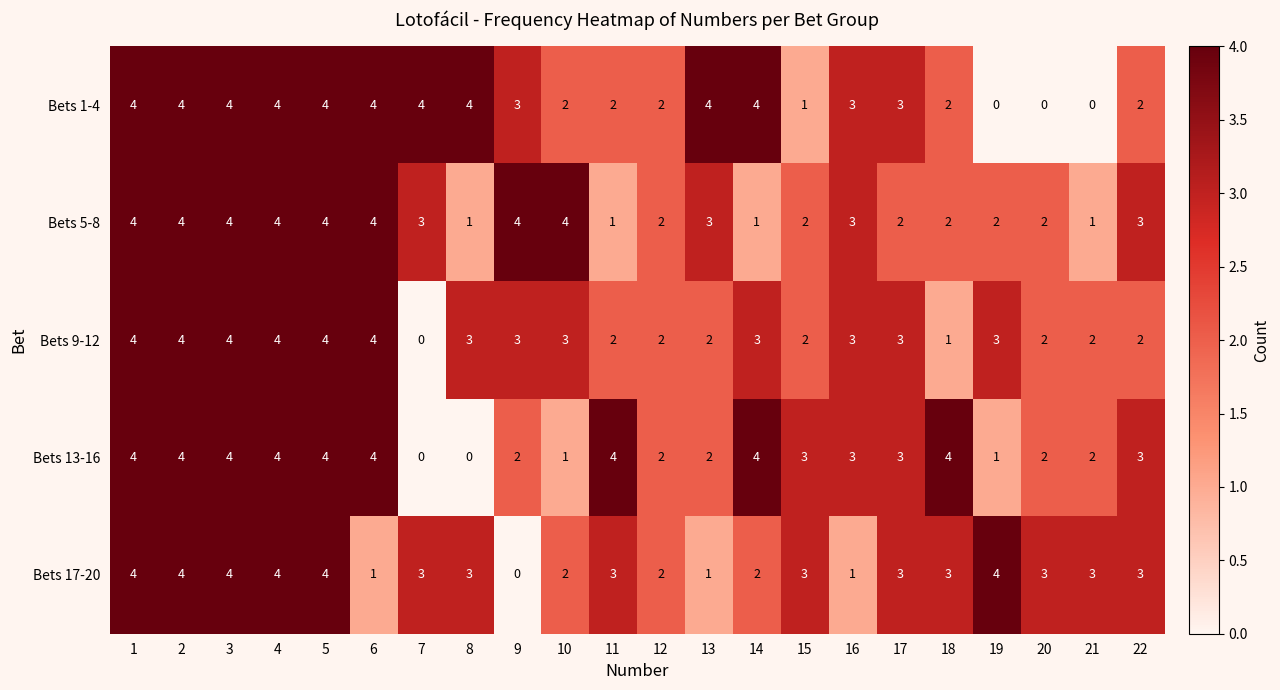

At 19, list the series in order from largest to smallest.

Bets 17-20, Bets 9-12, Bets 5-8, Bets 13-16, Bets 1-4